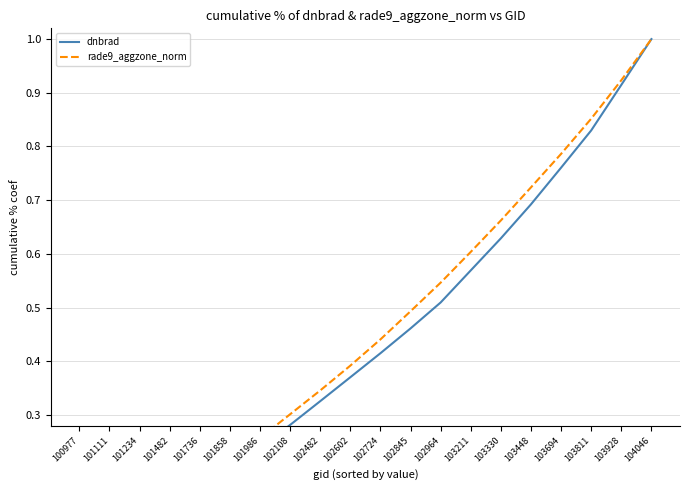

Reading left to right, extract all data points from this chart.

dnbrad: 0.0	0.1	0.1	0.1	0.2	0.2	0.2	0.3	0.3	0.4	0.4	0.5	0.5	0.6	0.6	0.7	0.8	0.8	0.9	1.0
rade9_aggzone_norm: 0.0	0.1	0.1	0.1	0.2	0.2	0.3	0.3	0.3	0.4	0.4	0.5	0.5	0.6	0.7	0.7	0.8	0.9	0.9	1.0